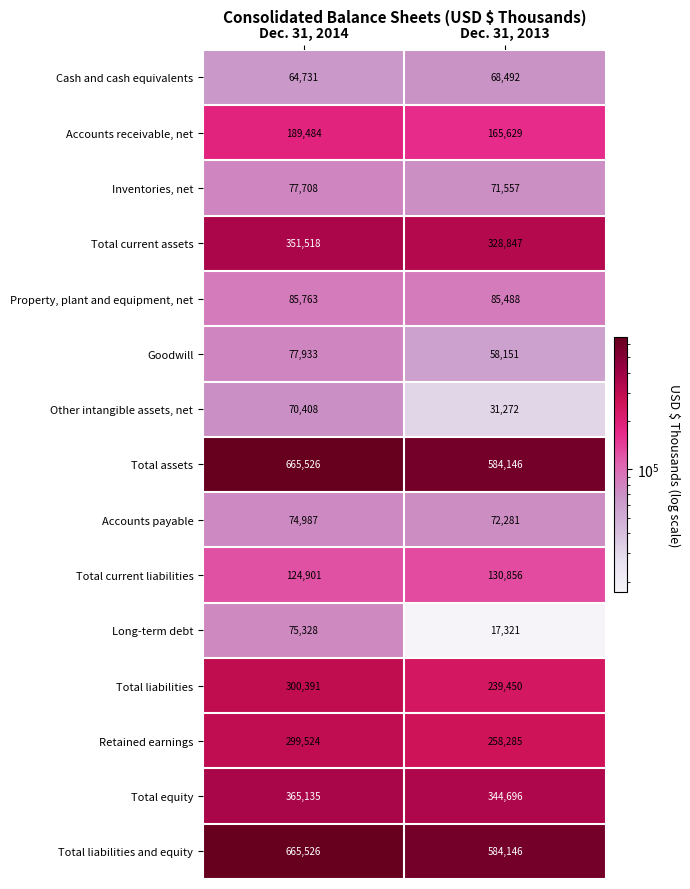

The Long-term debt series shows 17321 at Dec. 31, 2013. True or false?

True